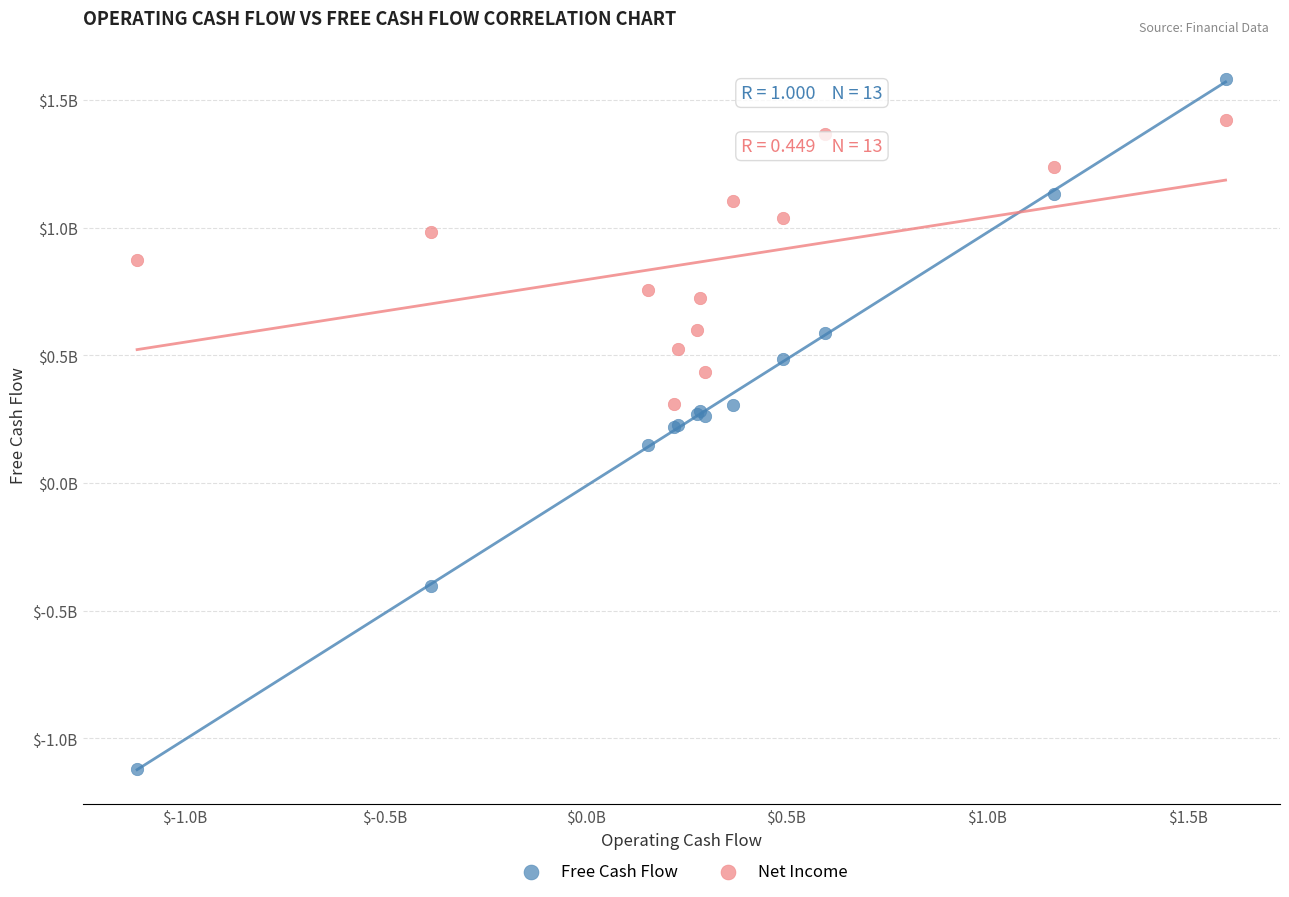

What are all the series names shown in the legend?

Free Cash Flow, Net Income